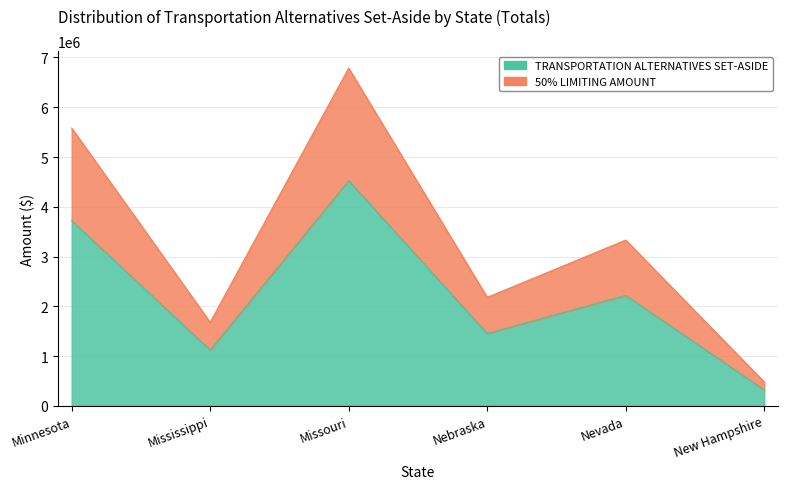

True or false: TRANSPORTATION ALTERNATIVES SET-ASIDE and 50% LIMITING AMOUNT cross at least once.

False